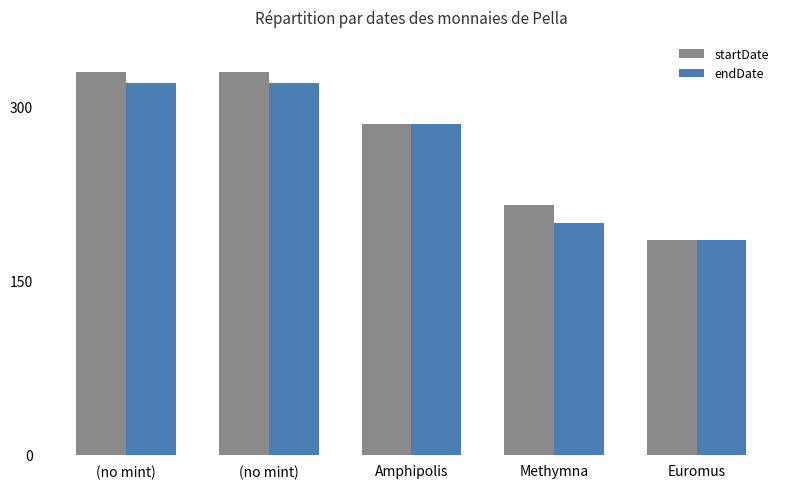

Rank the series by their maximum value, from lowest to highest.

endDate, startDate